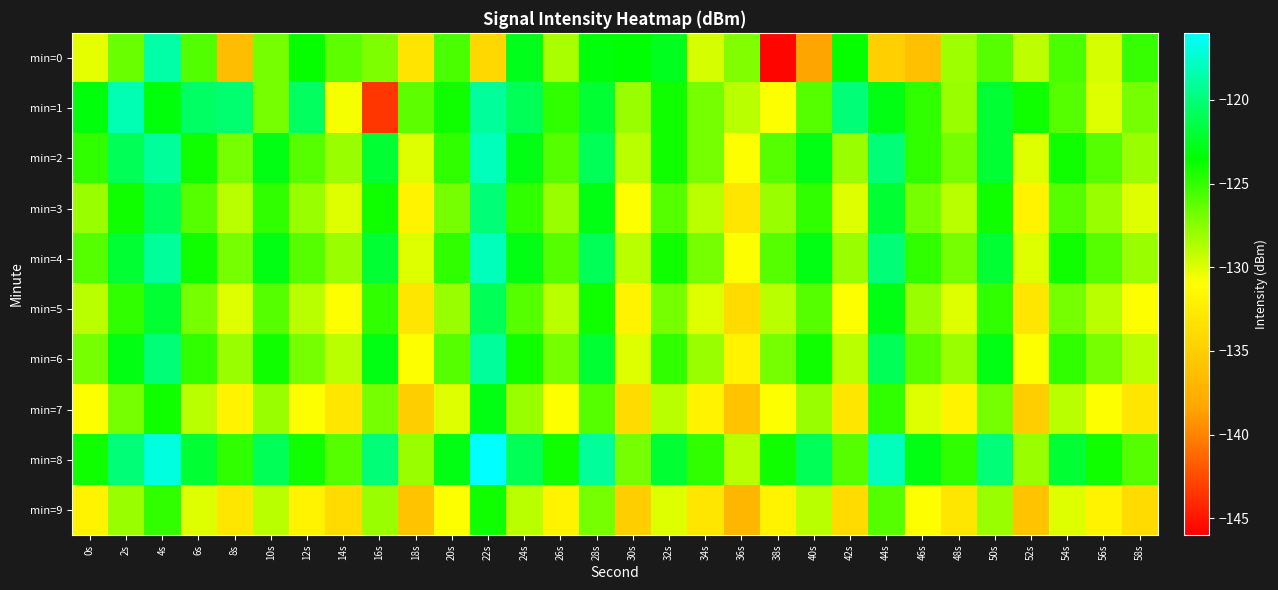

Count the number of data series in this chart.

10